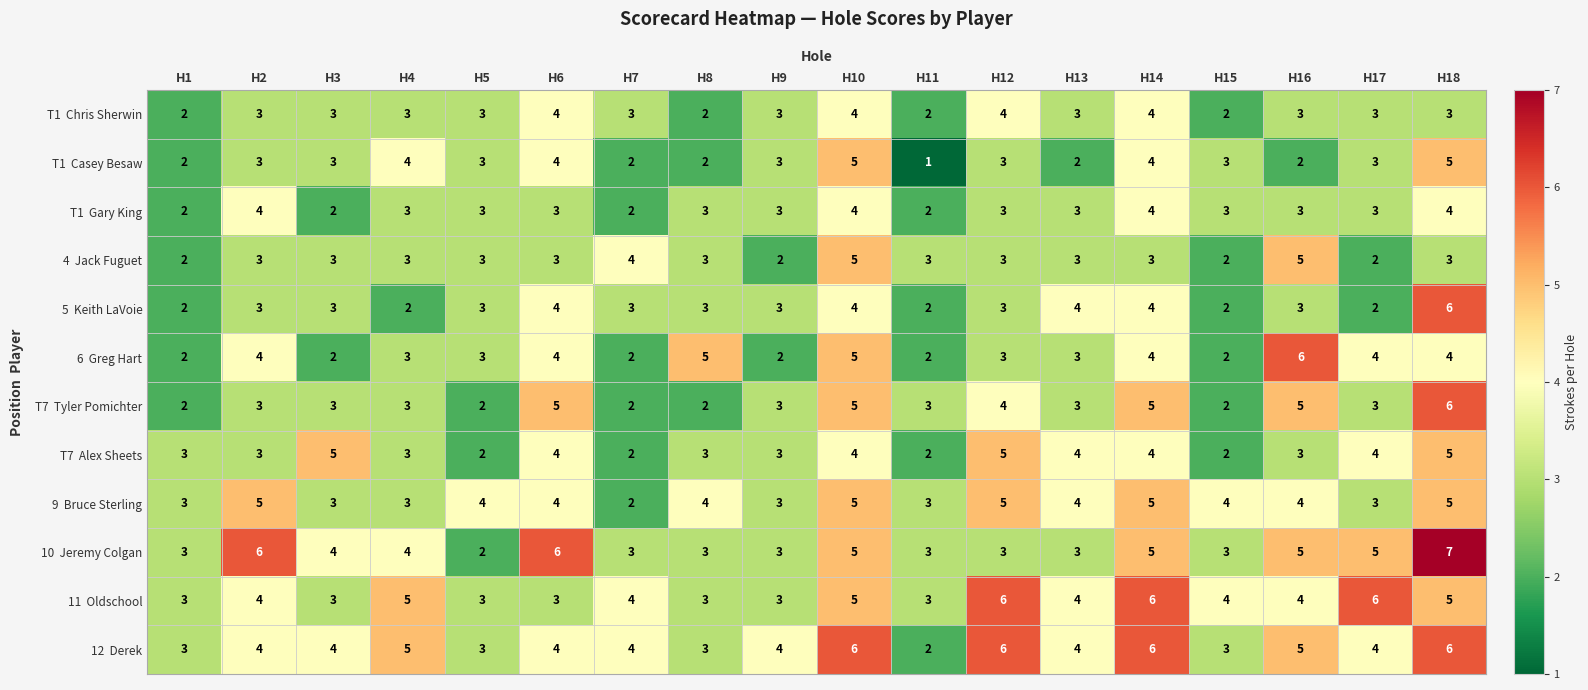

At which category is the sum across all series the highest?

H18